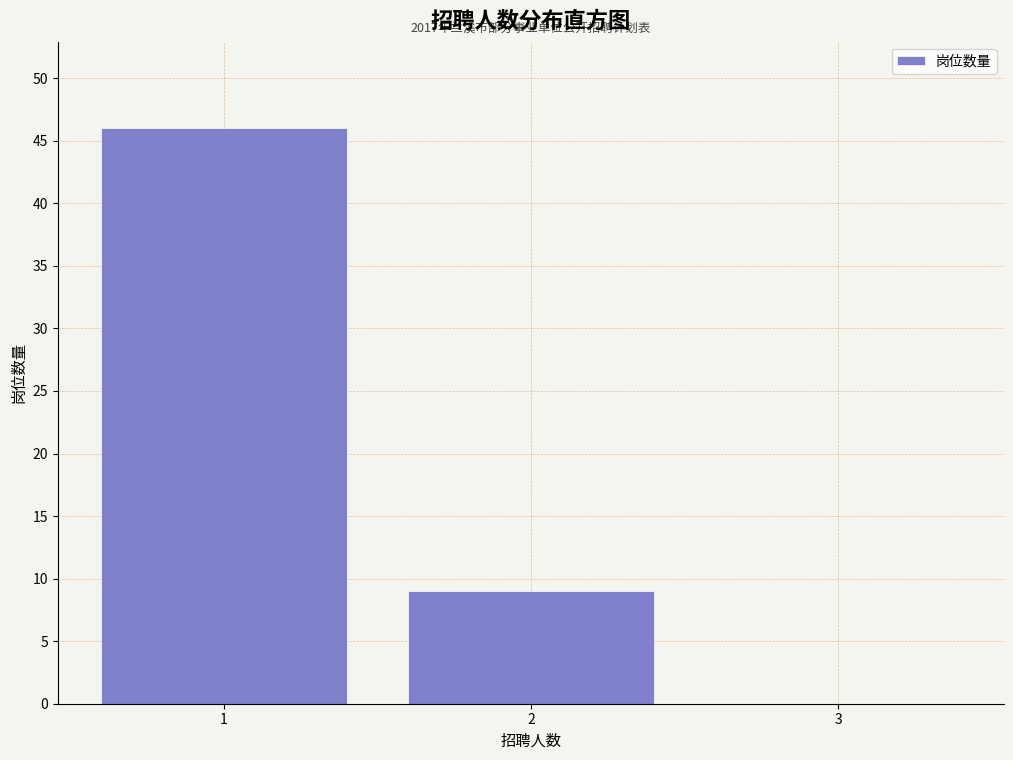

Which range on the x-axis has the tallest bar?

0.5 to 1.5